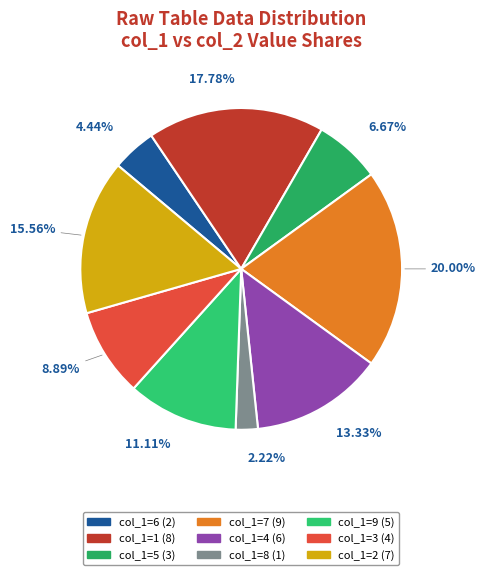

How many slices are in this pie chart?

9